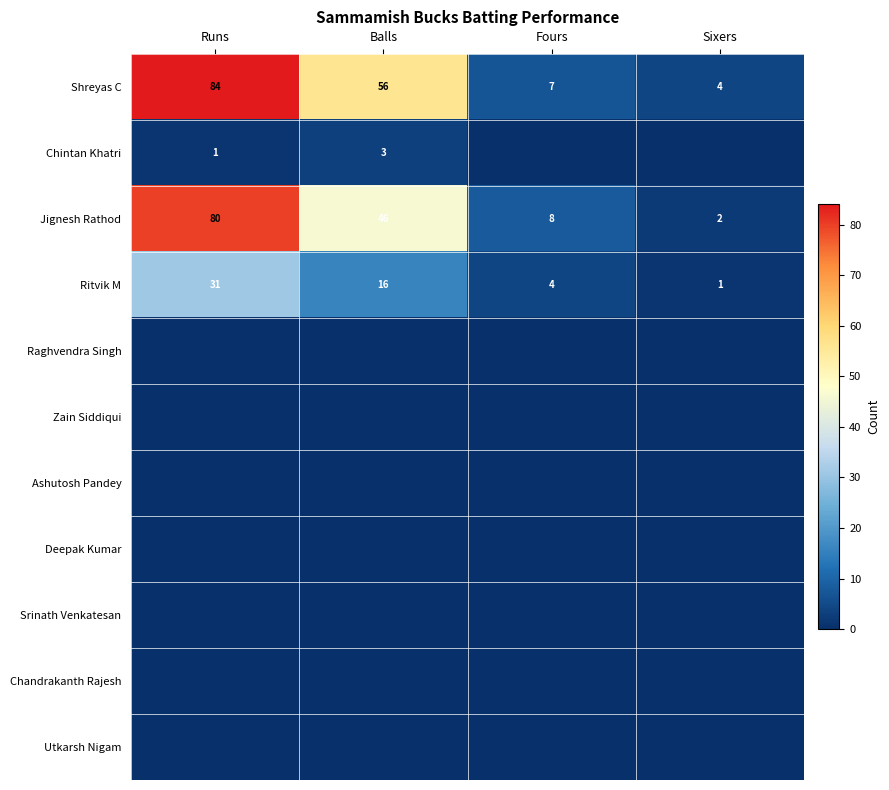

How many data points in Ritvik M are less than 16?

2